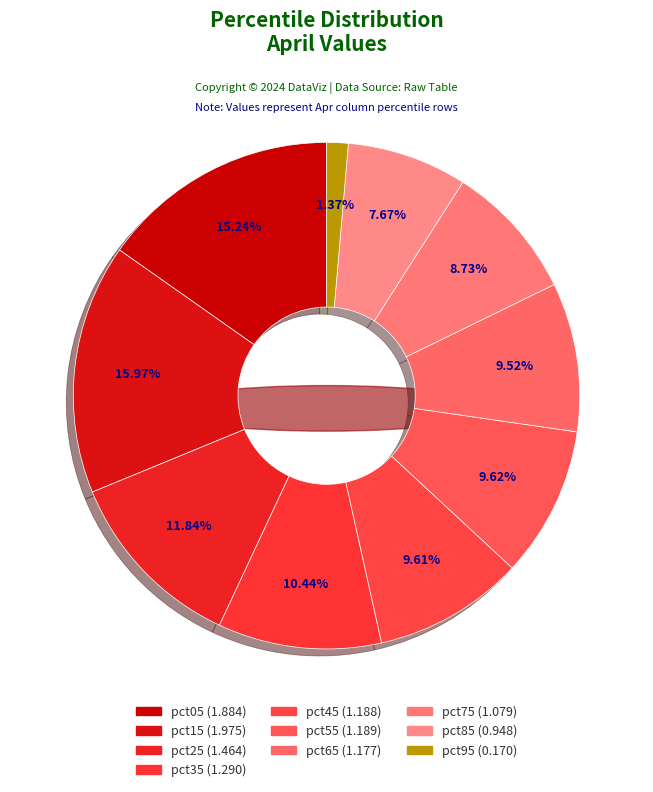

Does any single category account for the majority?

No